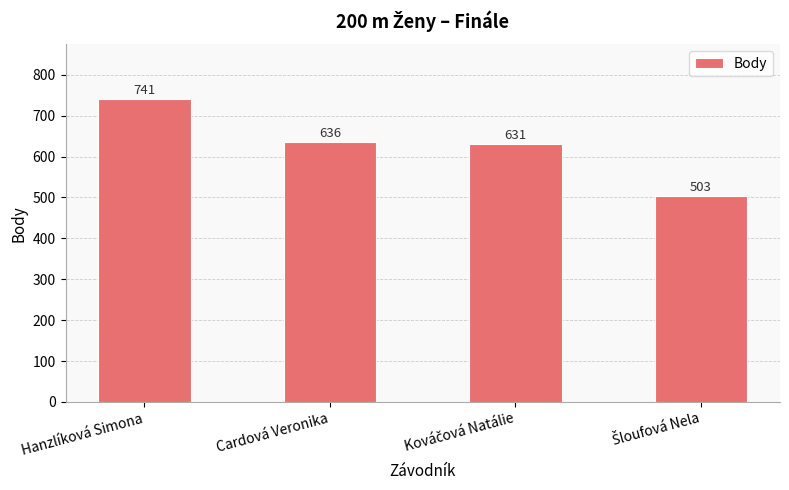

At which category does the chart reach its peak across all series?

Hanzlíková Simona